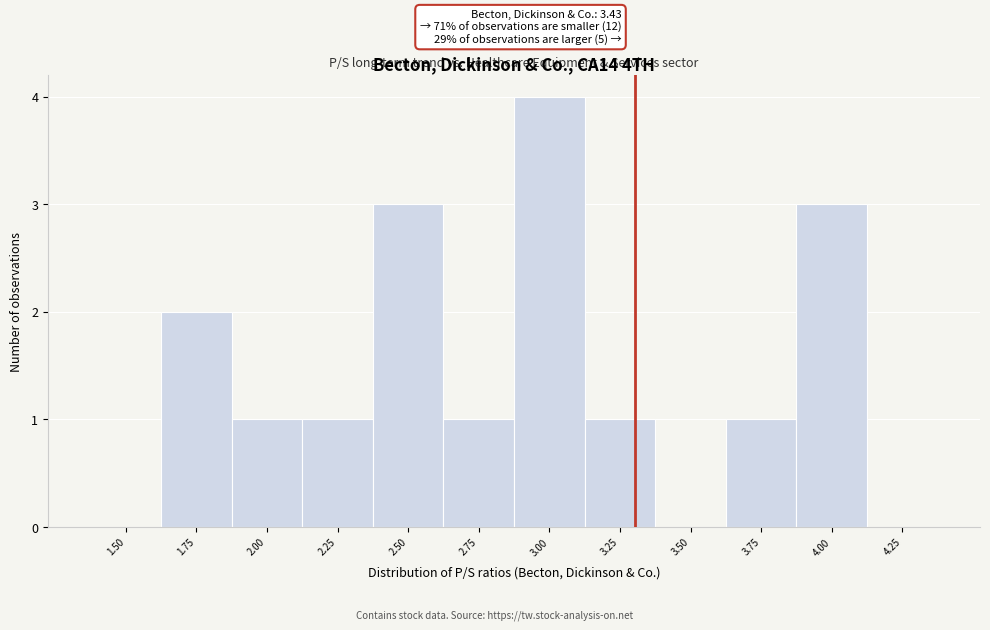

Reading left to right, what are all the values shown in this chart?

1.50=0	1.75=2	2.00=1	2.25=1	2.50=3	2.75=1	3.00=4	3.25=1	3.50=0	3.75=1	4.00=3	4.25=0